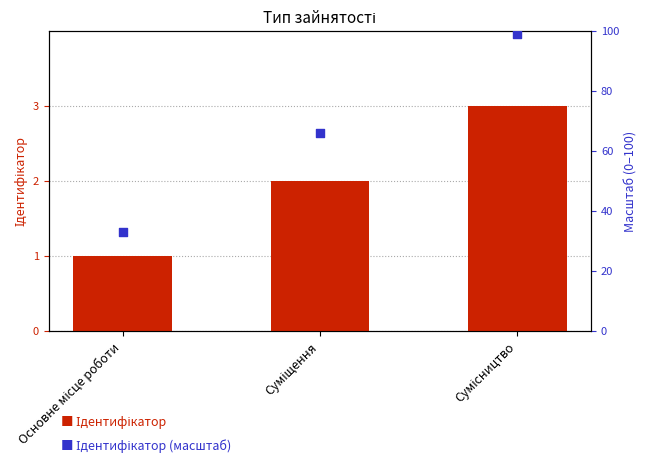

Which series has the largest total across all categories?

Ідентифікатор (масштаб)